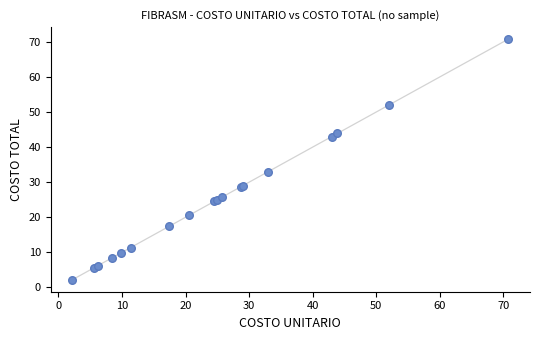

What Y value in the scatter plot is closest to 36?

33.0